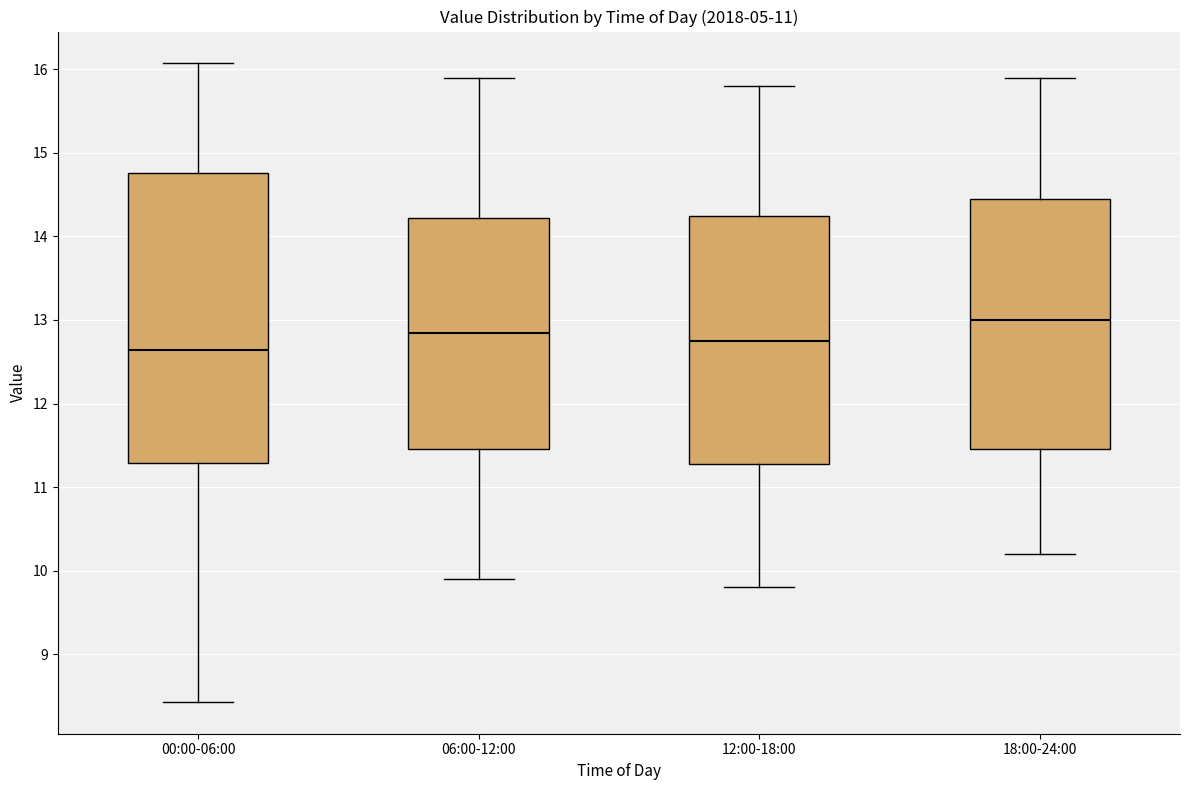

Reading left to right, read every box against the y-axis: the position of its median line, the range the box covers, and the ends of its whiskers. The values are not printed on the chart, so give them approximately, as read against the axis.

00:00-06:00: median 12.6, box 11.3 to 14.8, whiskers 8.4 to 16.1
06:00-12:00: median 12.9, box 11.5 to 14.2, whiskers 9.9 to 15.9
12:00-18:00: median 12.8, box 11.3 to 14.3, whiskers 9.8 to 15.8
18:00-24:00: median 13.0, box 11.5 to 14.5, whiskers 10.2 to 15.9